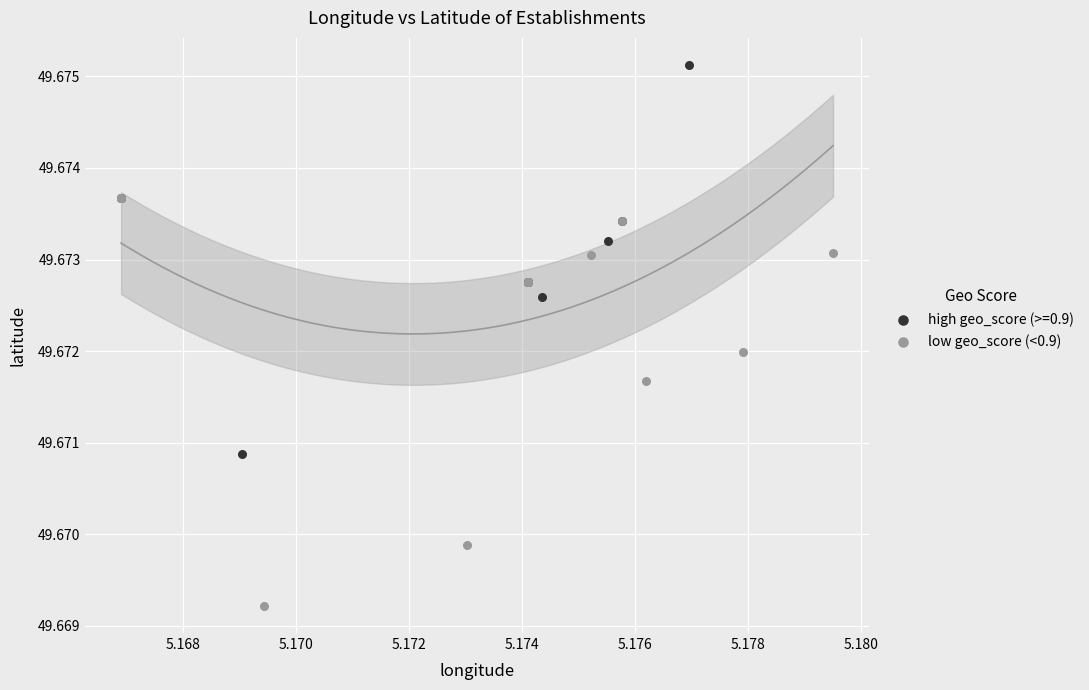

Which series reaches the minimum Y coordinate?

low geo_score (<0.9)